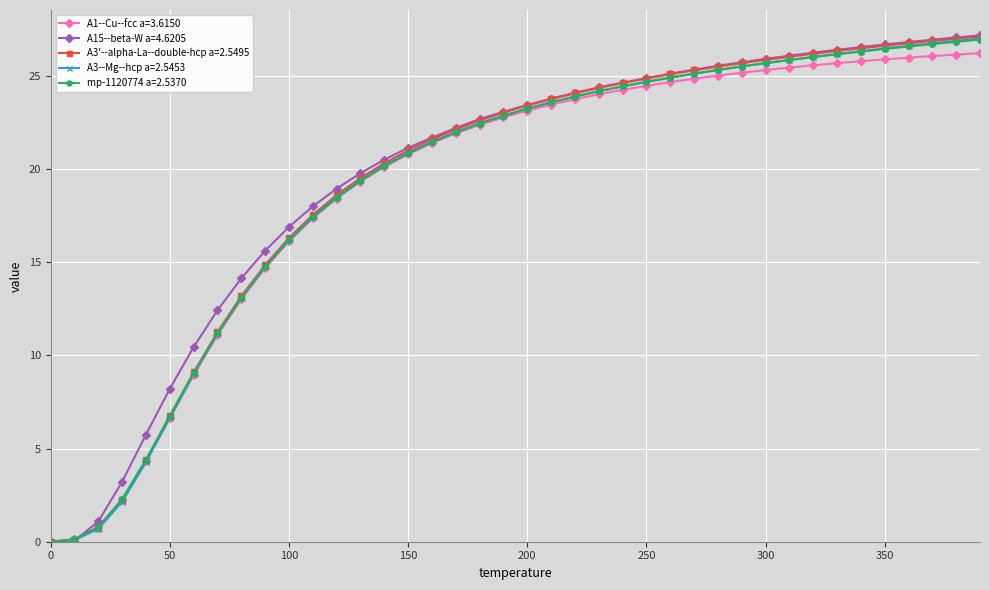

What is the maximum value shown in the chart?

27.2